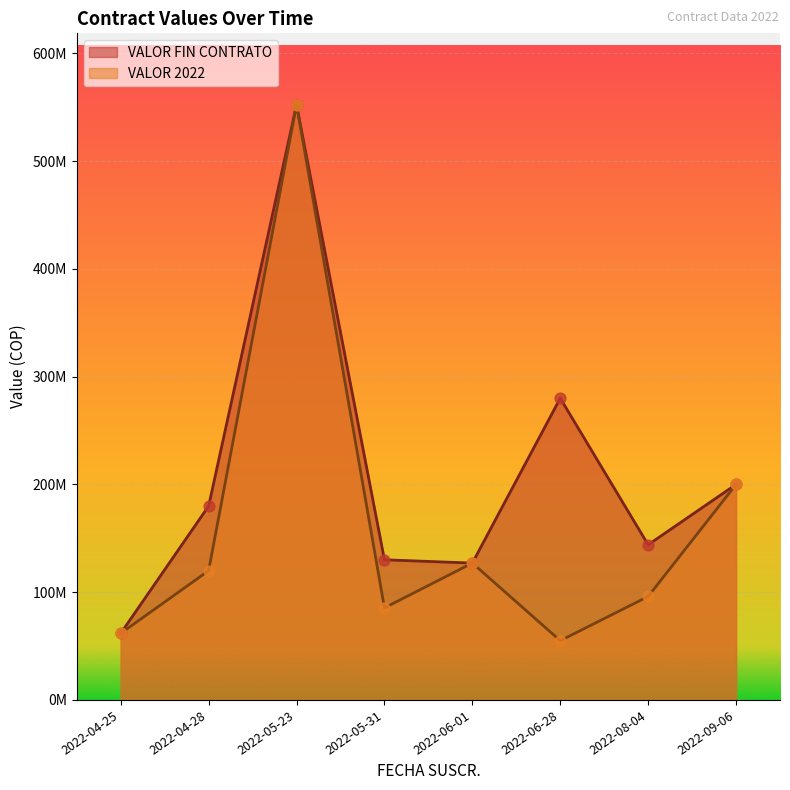

Which series has the largest total across all categories?

VALOR FIN CONTRATO